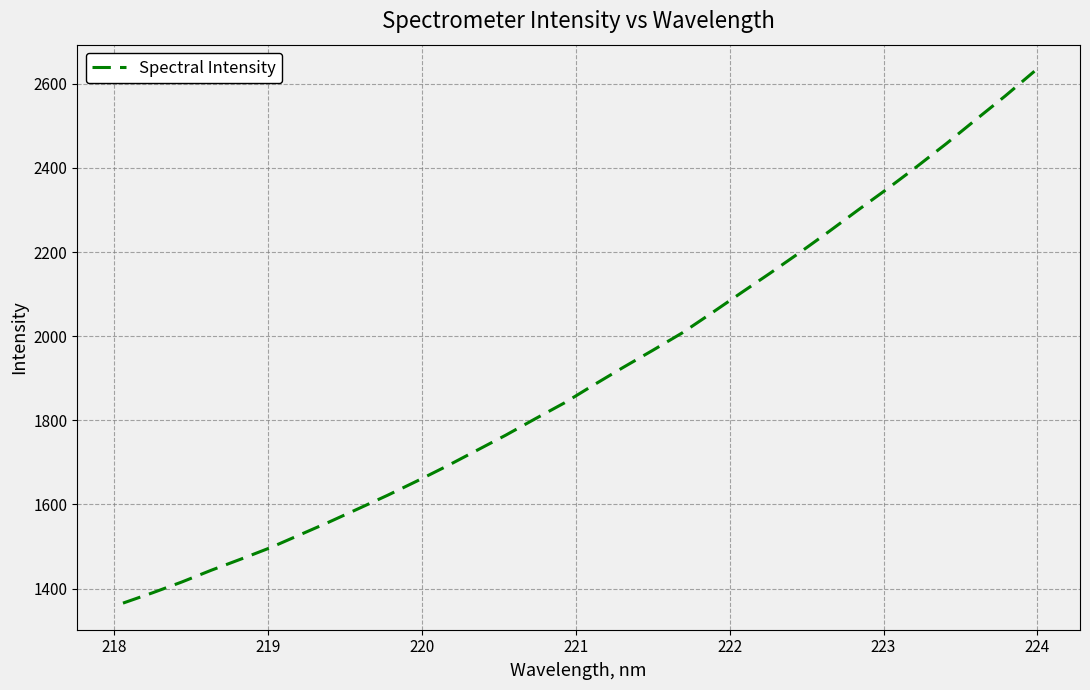

What is the greatest value displayed?

2629.9